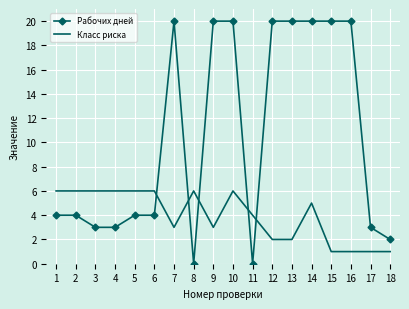

What is the sum of all Класс риска values?

71